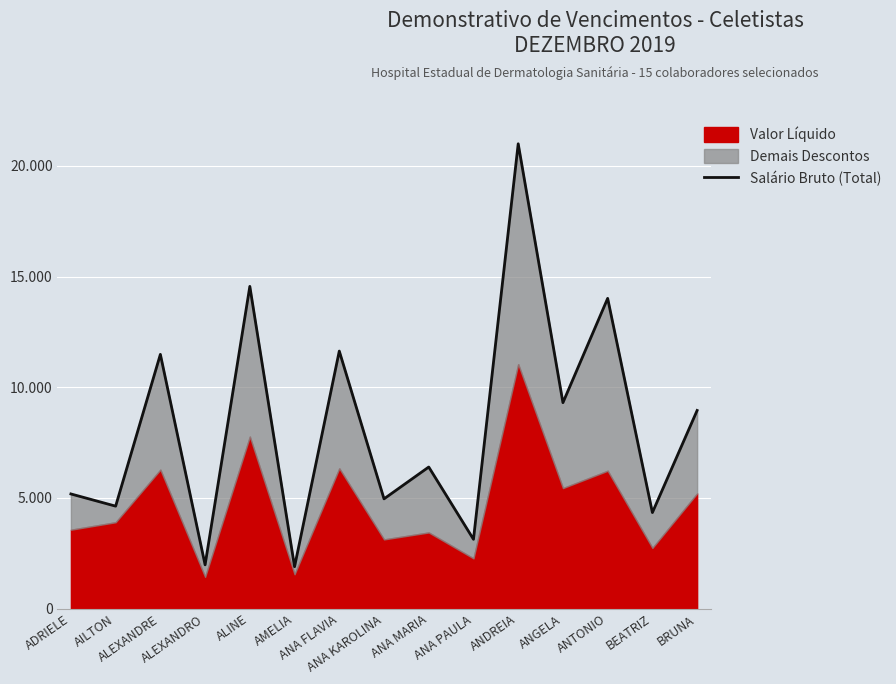

The value at AMELIA is 1895.7. True or false?

True